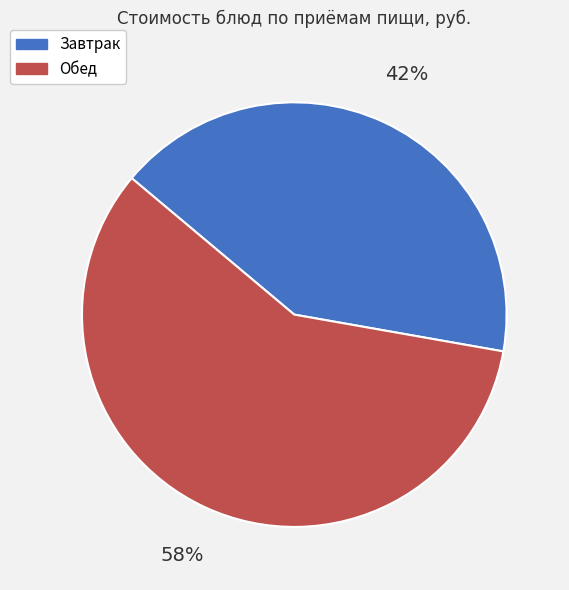

Do Завтрак and Обед together represent more than half of the pie?

Yes